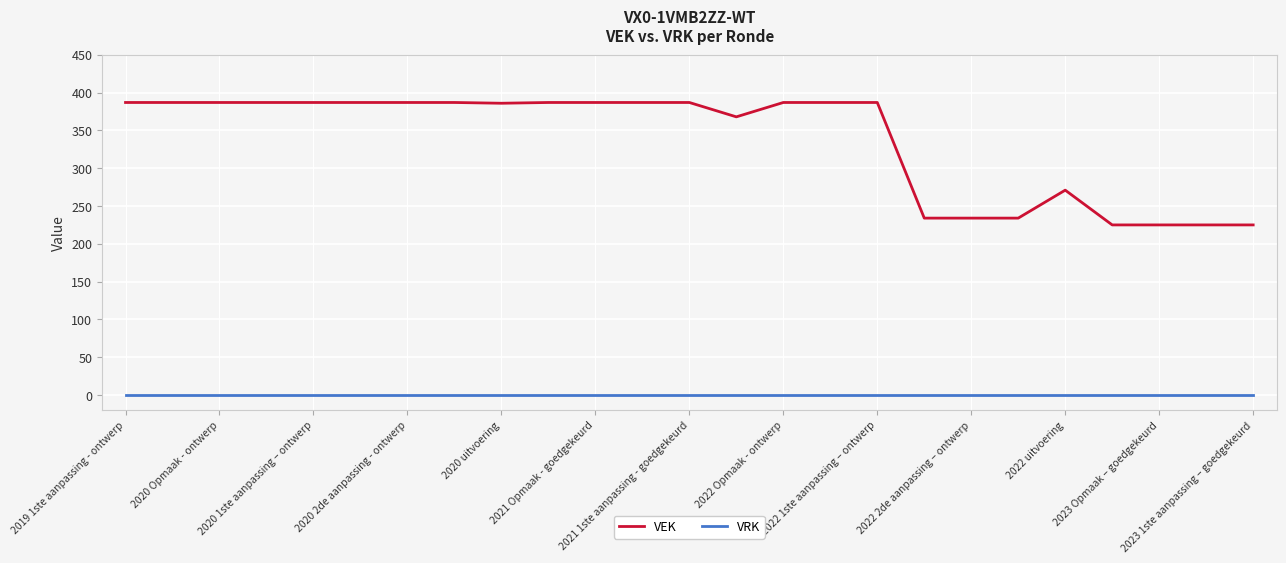

Rank the series by their maximum value, from highest to lowest.

VEK, VRK